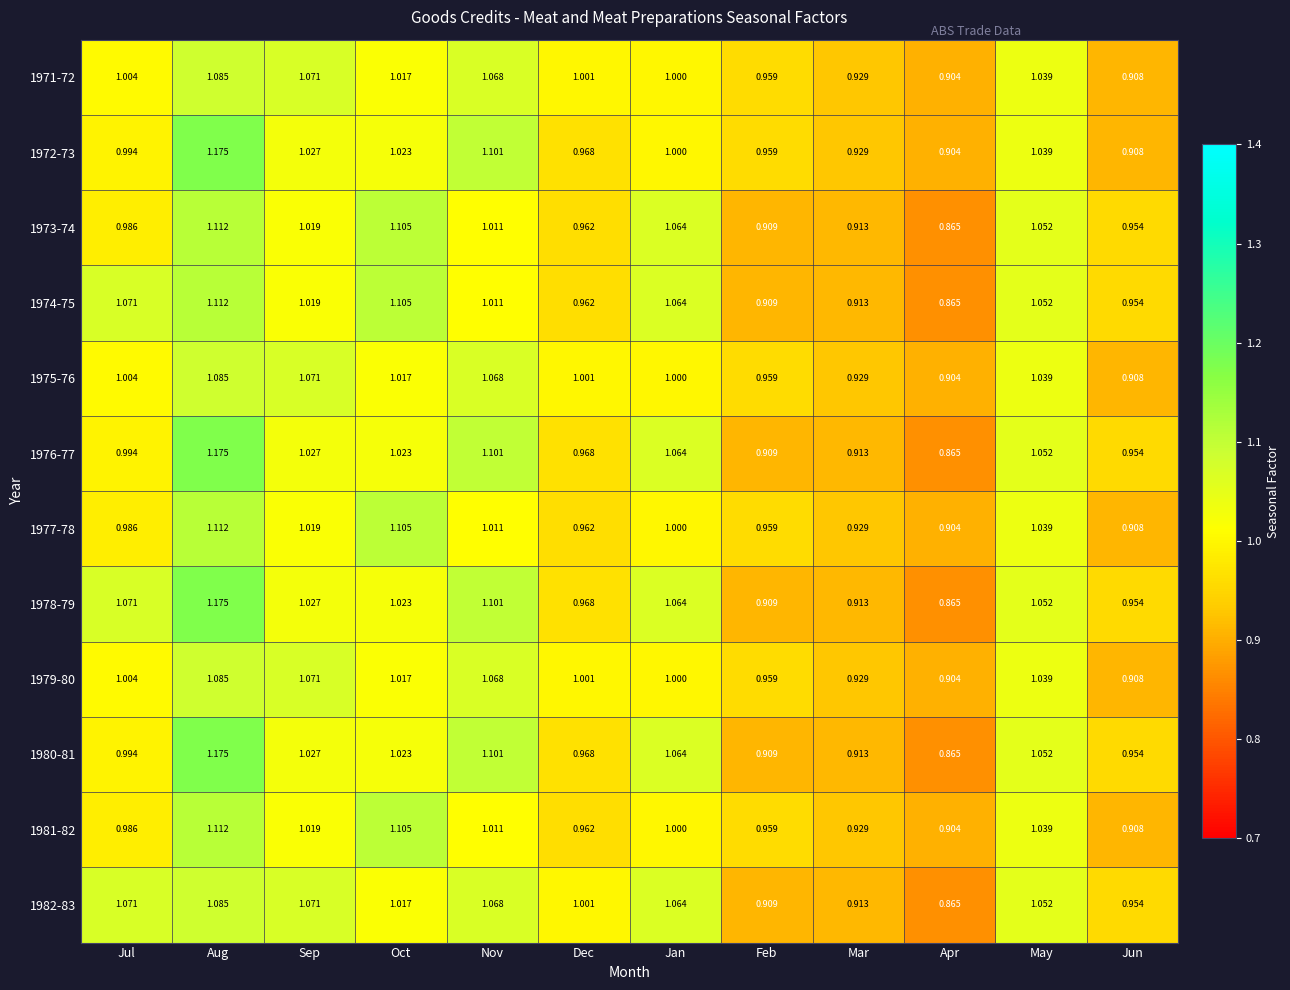

Count the number of data series in this chart.

12